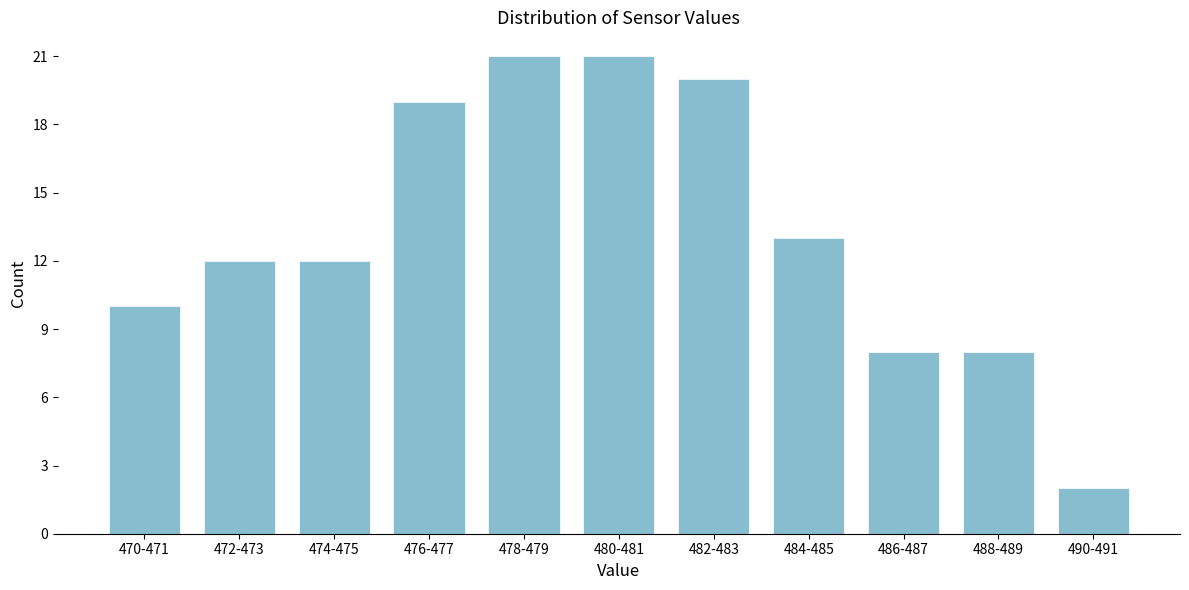

Reading left to right, transcribe all the data shown in this chart.

10	12	12	19	21	21	20	13	8	8	2